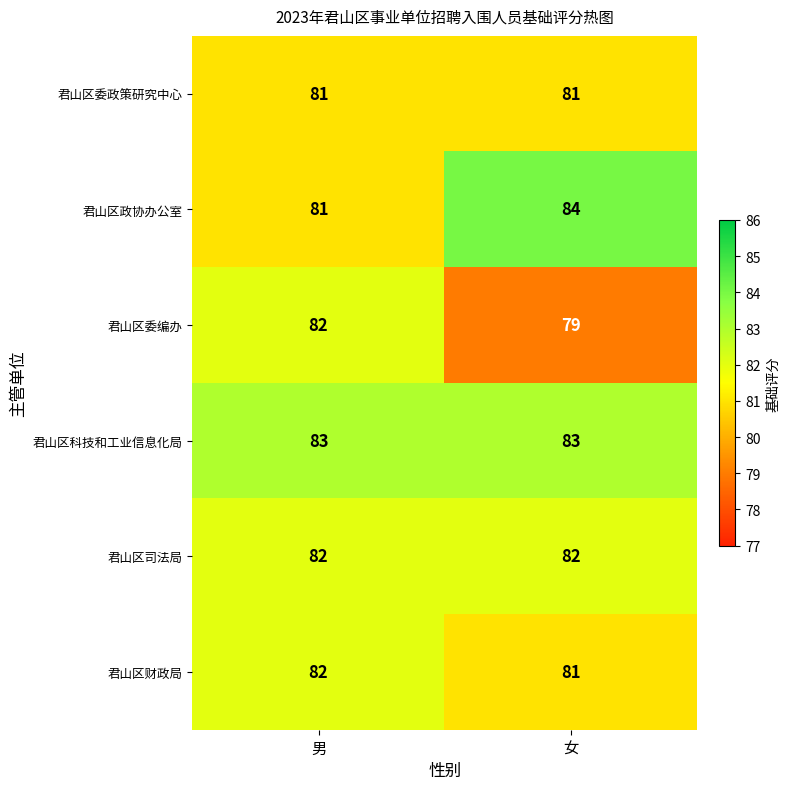

What is the approximate value of 君山区委政策研究中心 at 女?

81